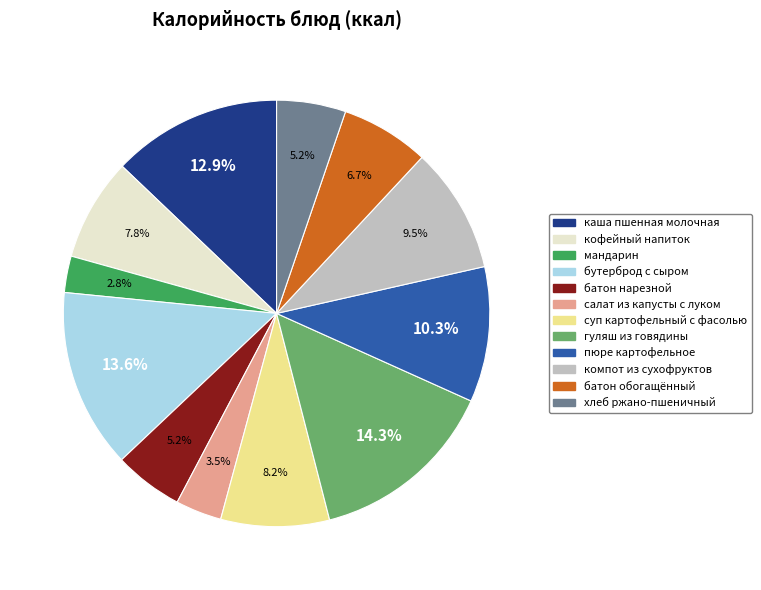

Does any single category account for the majority?

No